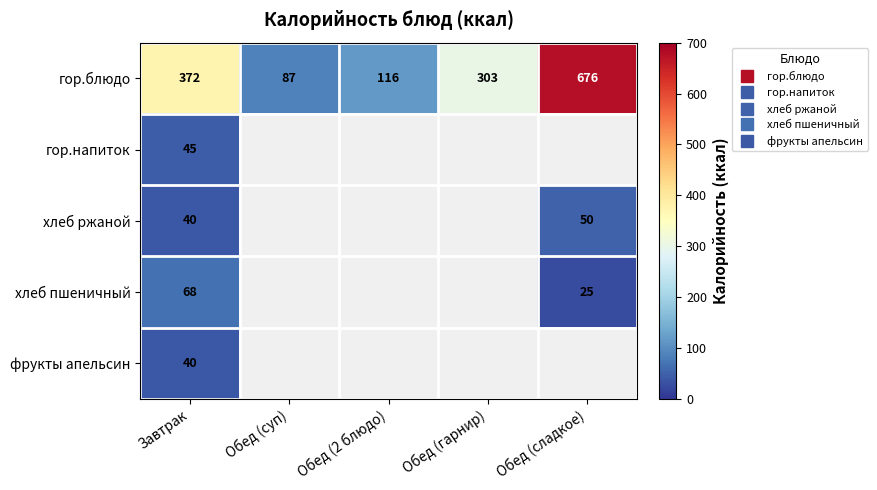

Where is гор.блюдо nearest to the value 381?

Завтрак